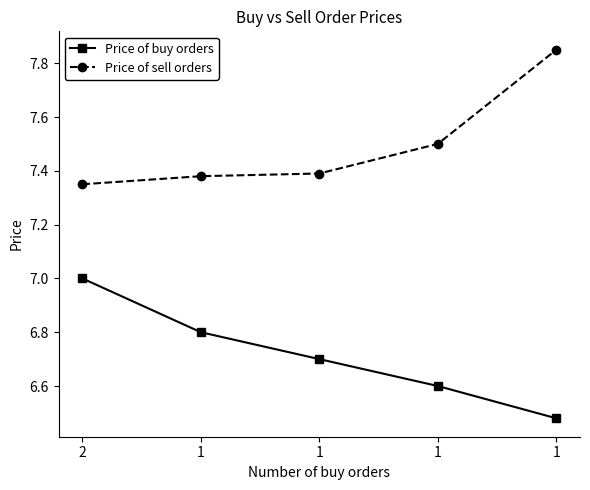

True or false: Price of sell orders has a value of 7.4 at 1.

True